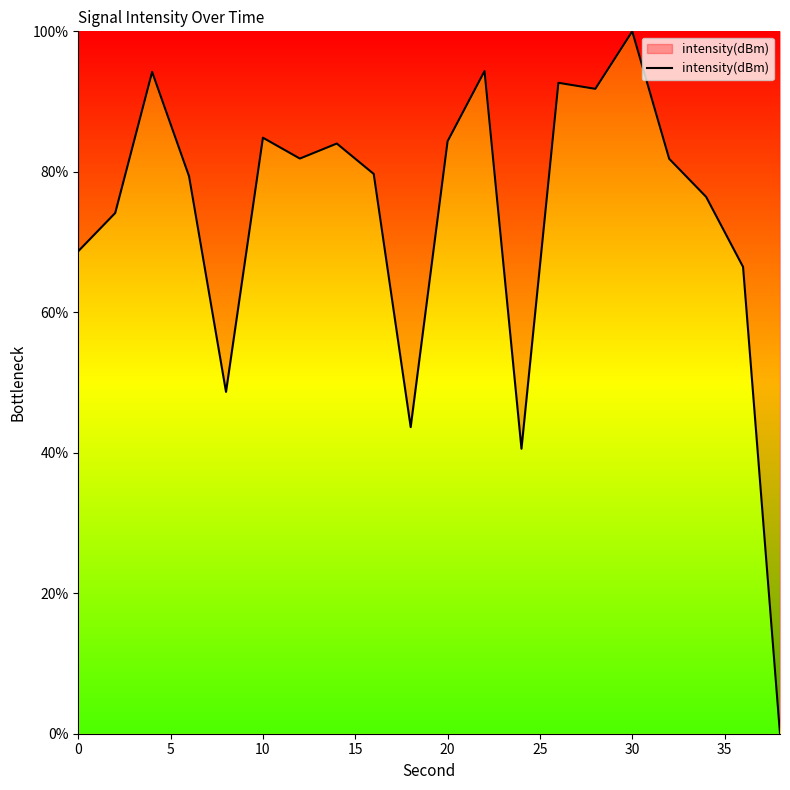

What is the difference between the maximum and second lowest values?

59.4